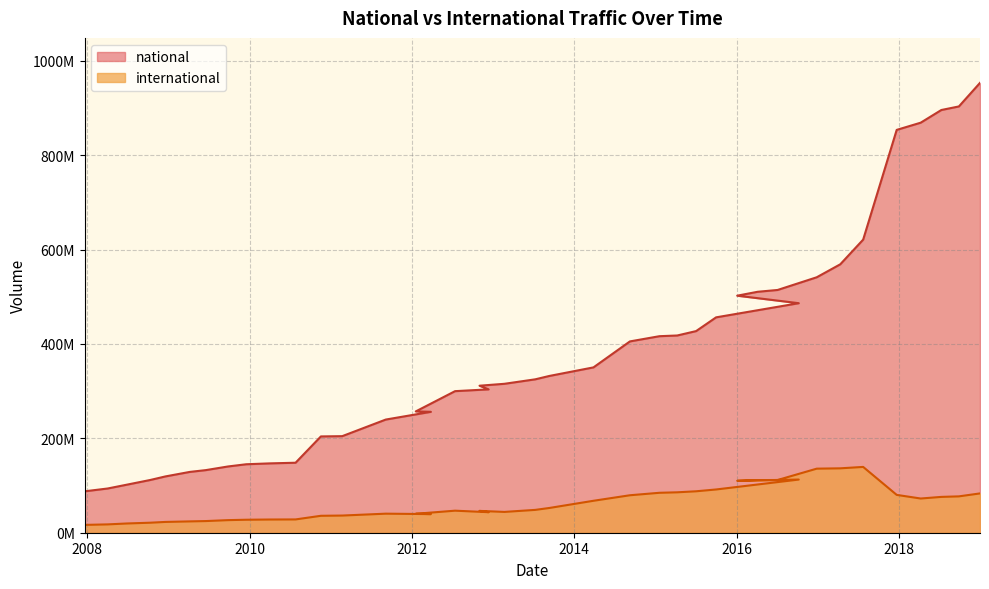

What value does the international series have at 2010-11-17?

35881624